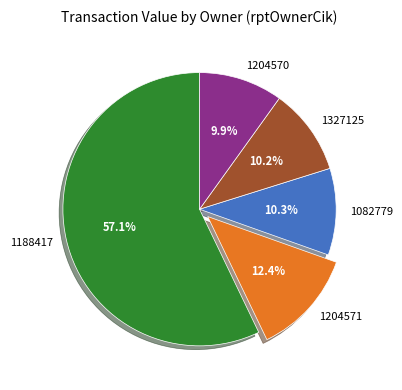

What portion of the pie excludes 1204571?

87.6%